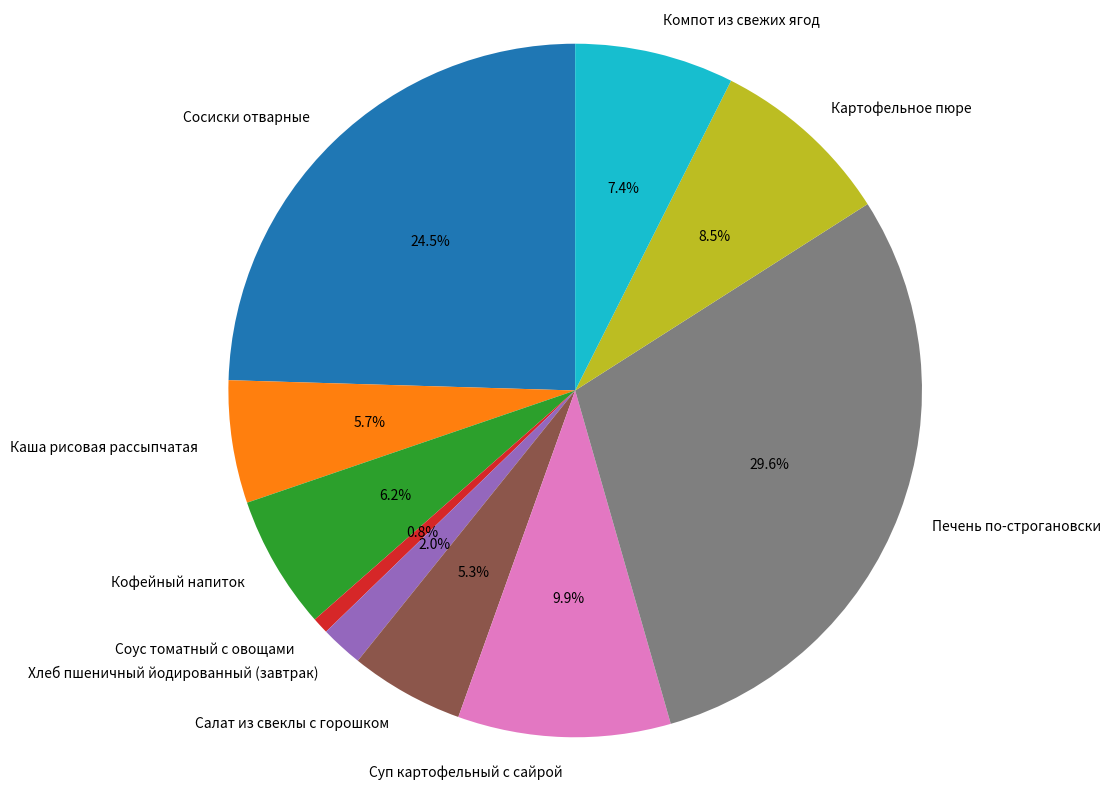

How many slices are in this pie chart?

10